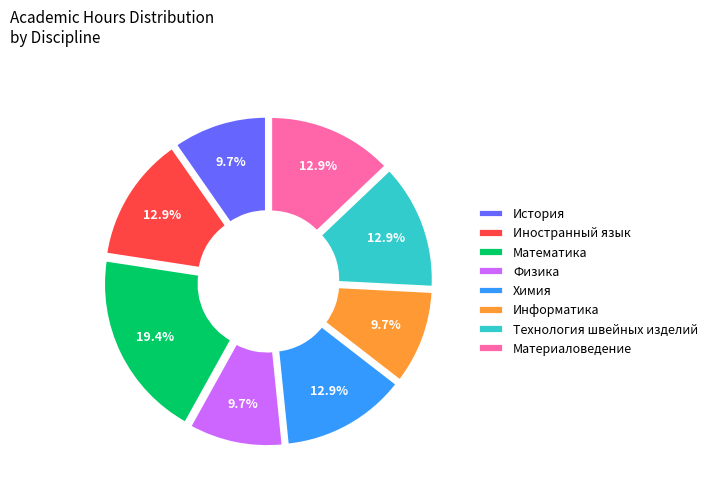

To the nearest percent, what is the difference between the largest and smallest slice percentages?

10%